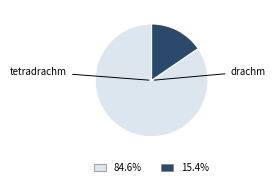

Is there a majority slice in this chart?

Yes